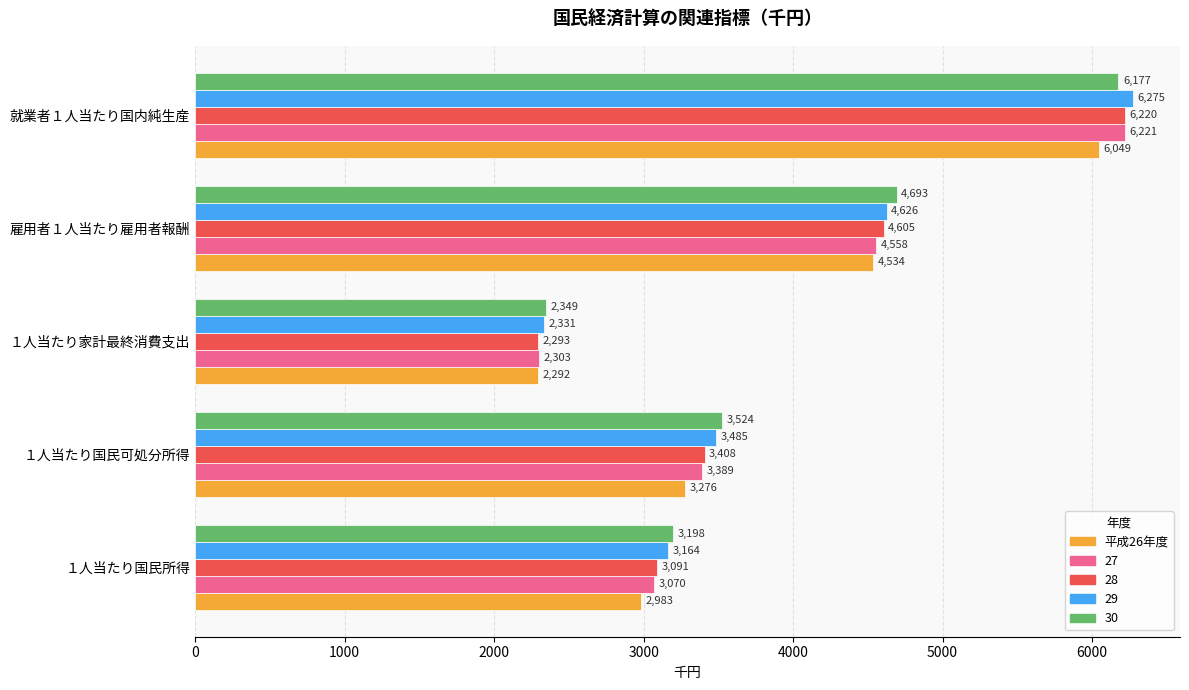

What is the smallest value displayed?

2292